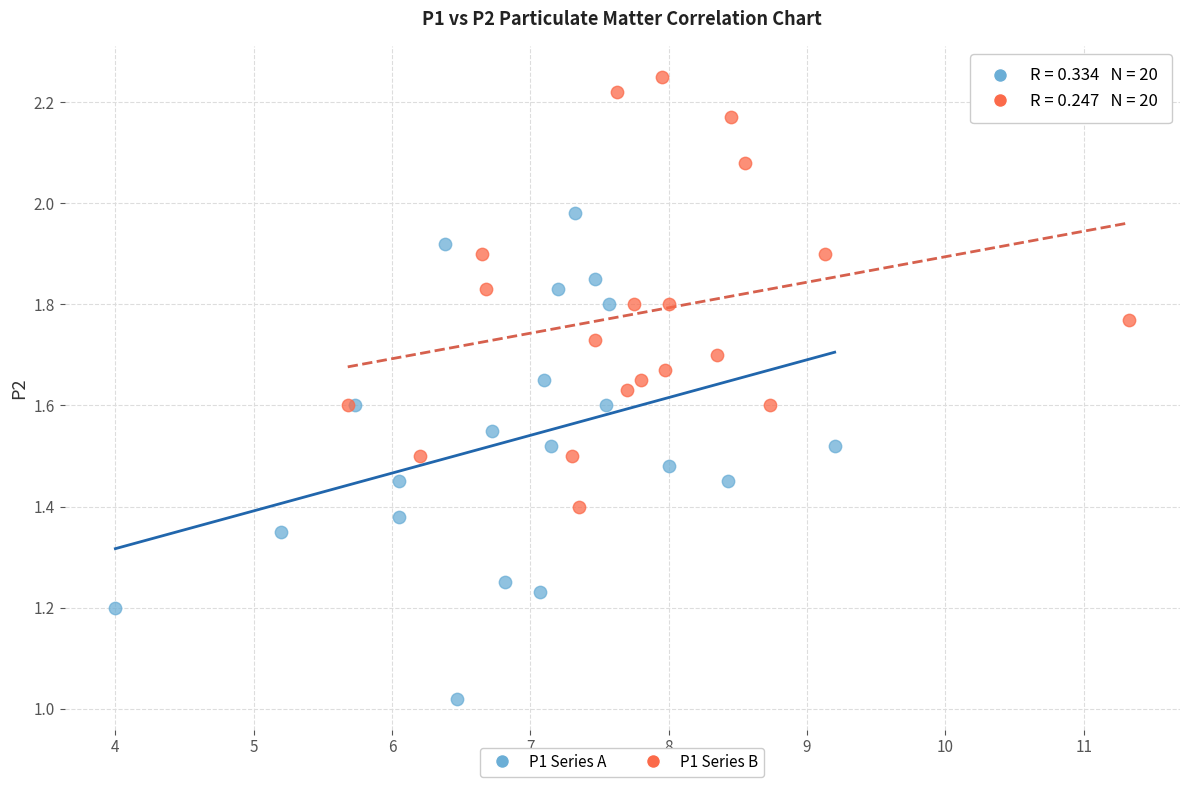

Which series reaches the maximum Y coordinate?

P1 Series B